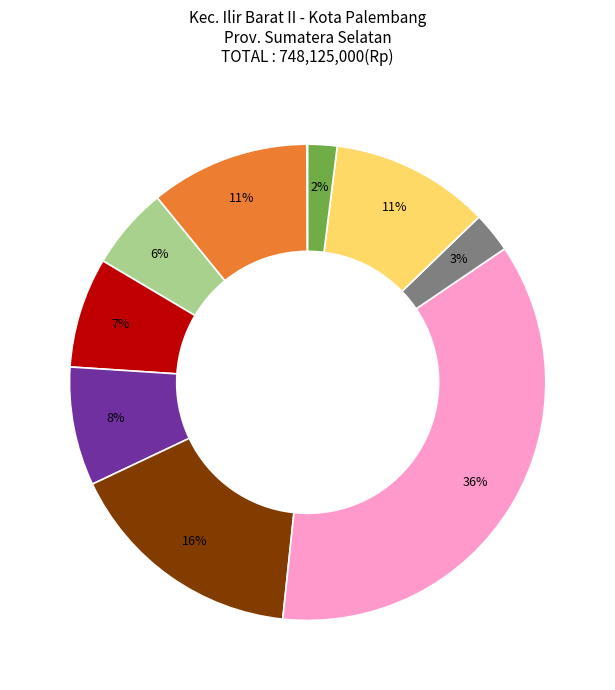

Is there a majority slice in this chart?

No